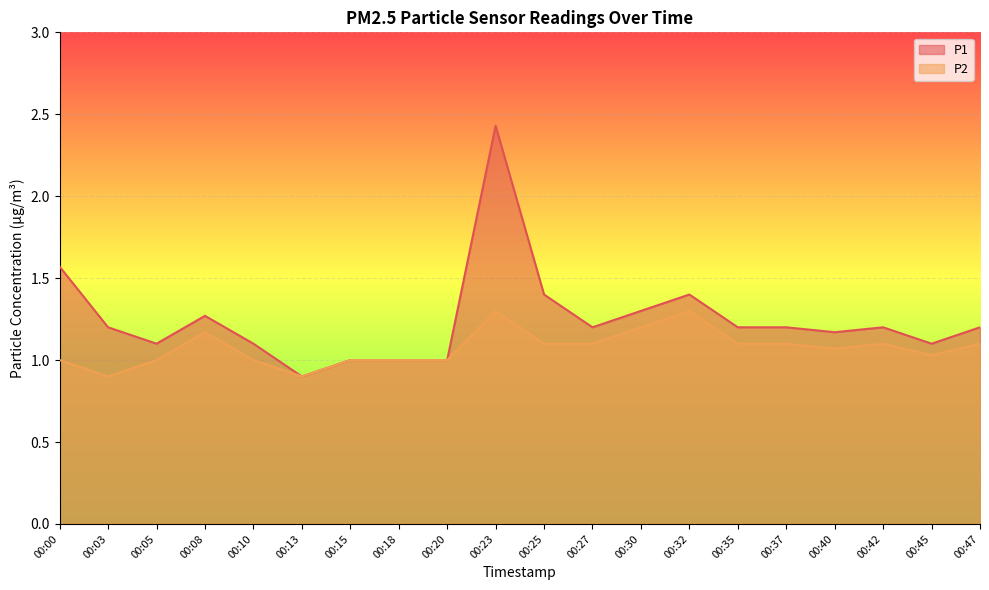

What are all the series names shown in the legend?

P1, P2